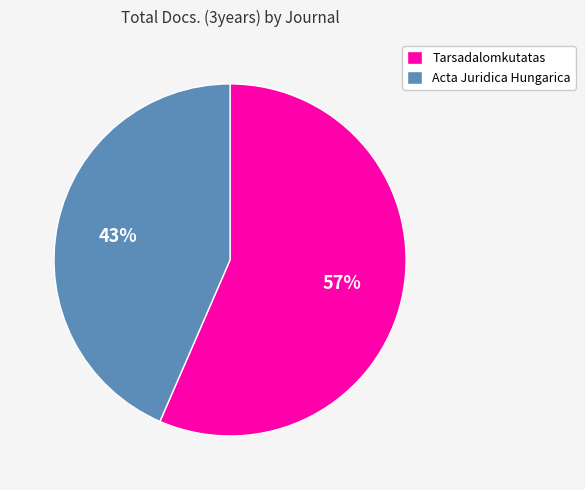

Which category accounts for the majority?

Tarsadalomkutatas